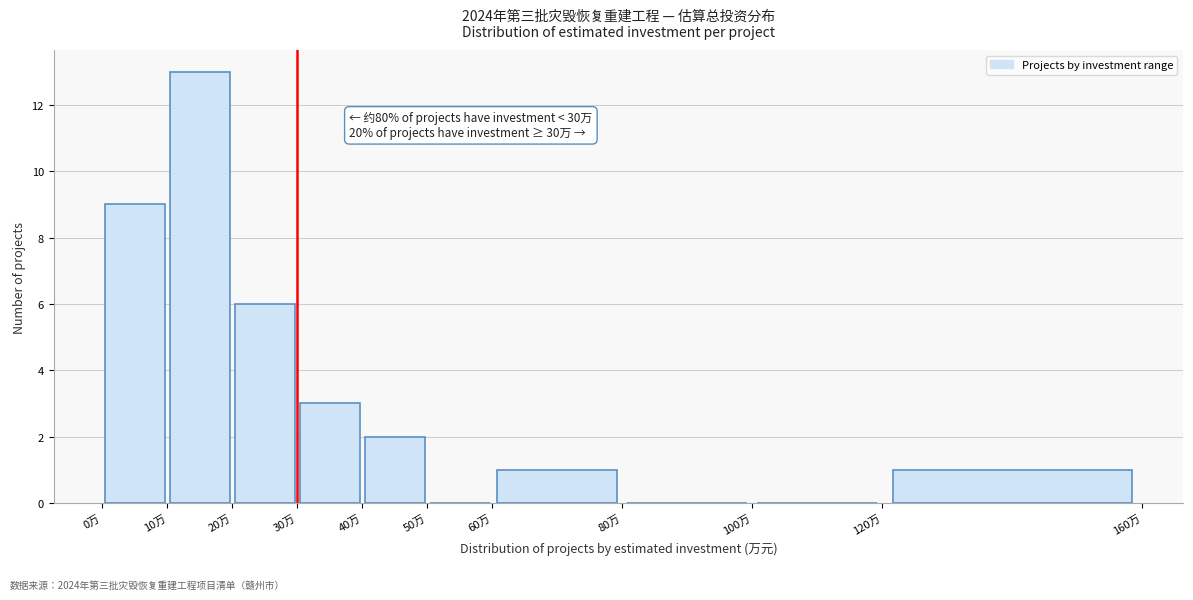

Which range on the x-axis has the tallest bar?

10 to 20